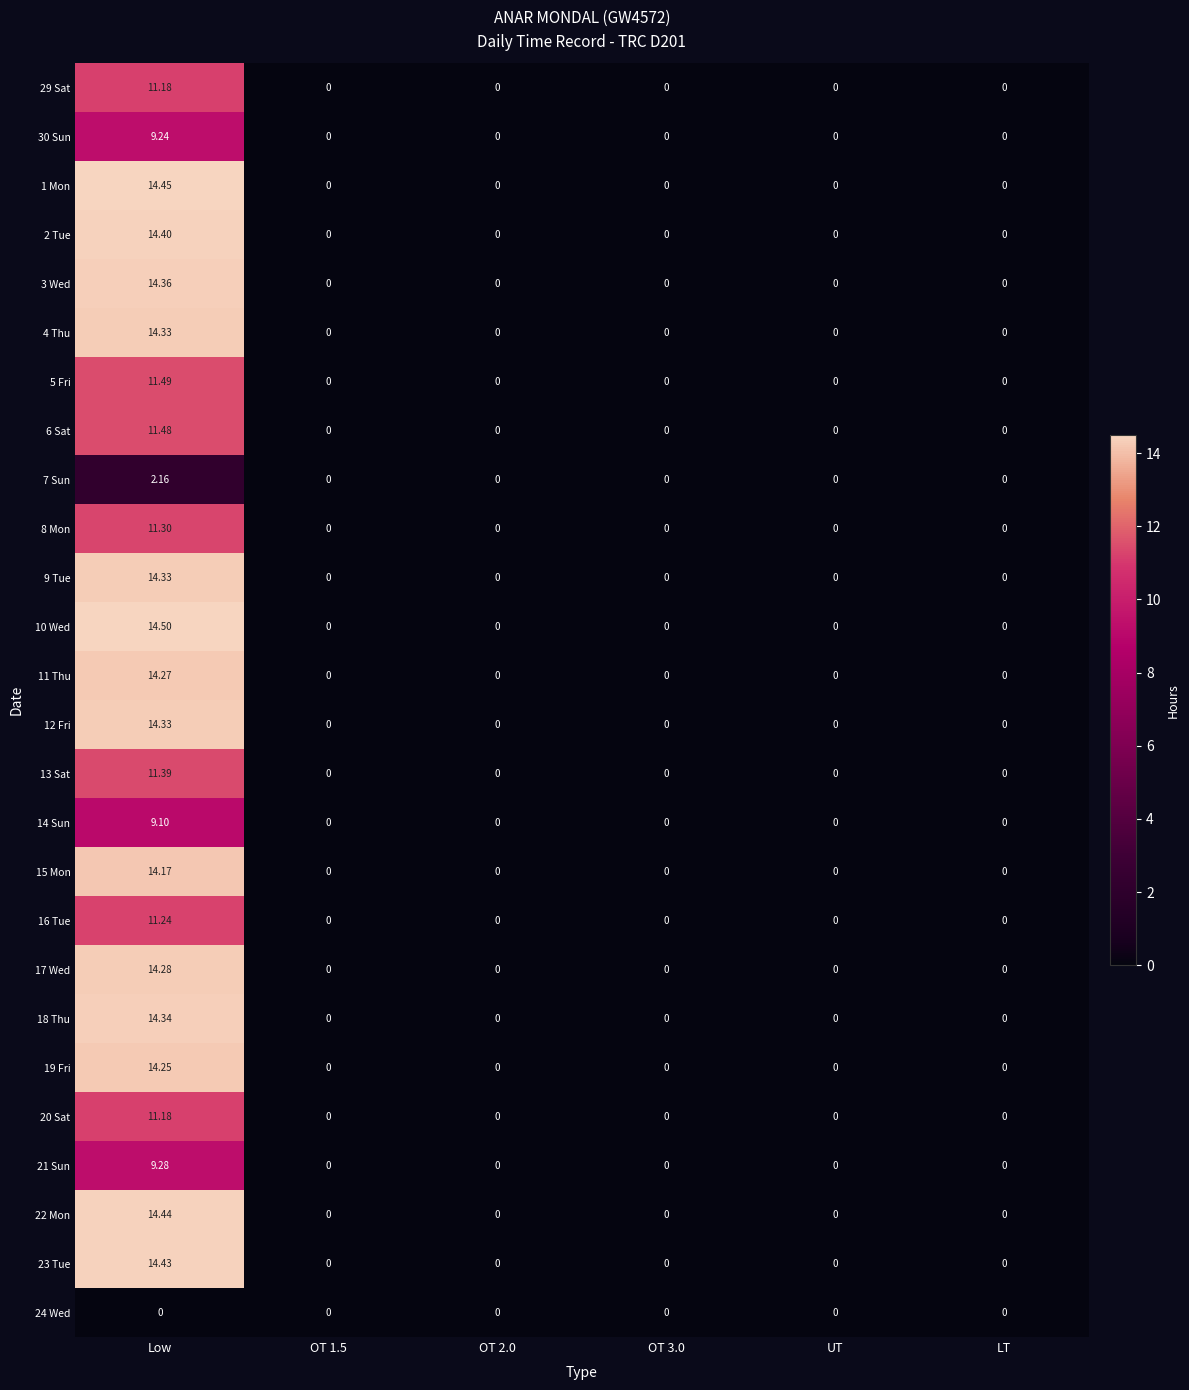

At which label does 8 Mon reach its peak?

Low